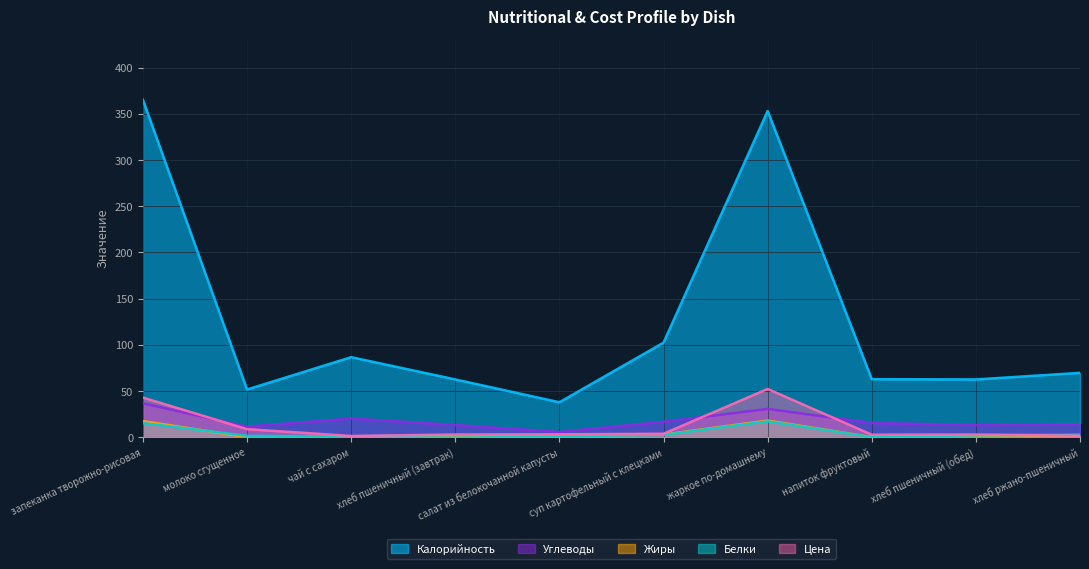

Which series has the widest spread of values?

Калорийность